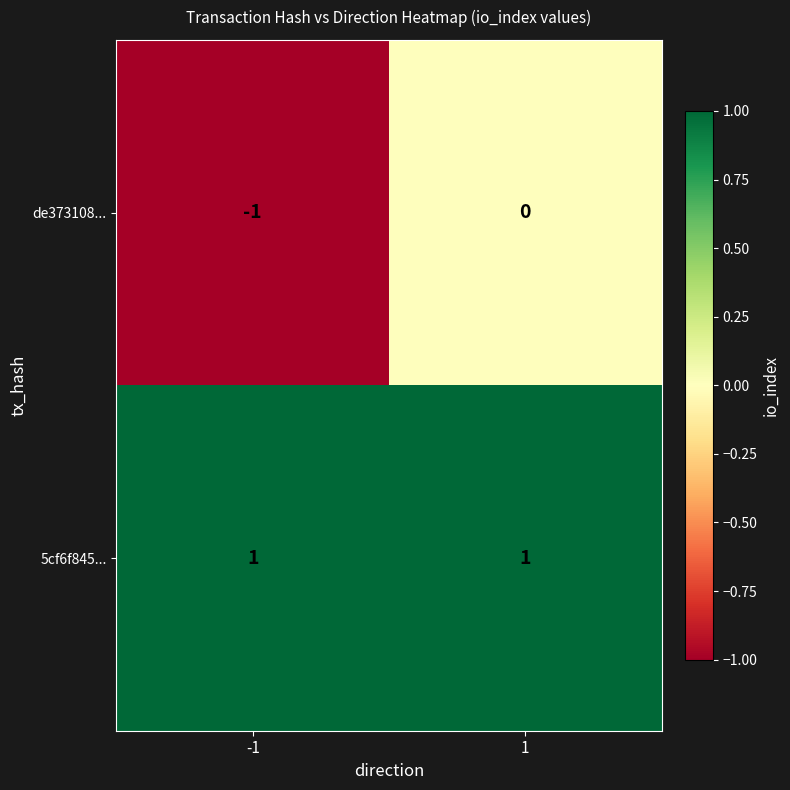

True or false: 5cf6f845... has a value of 0 at -1.

False